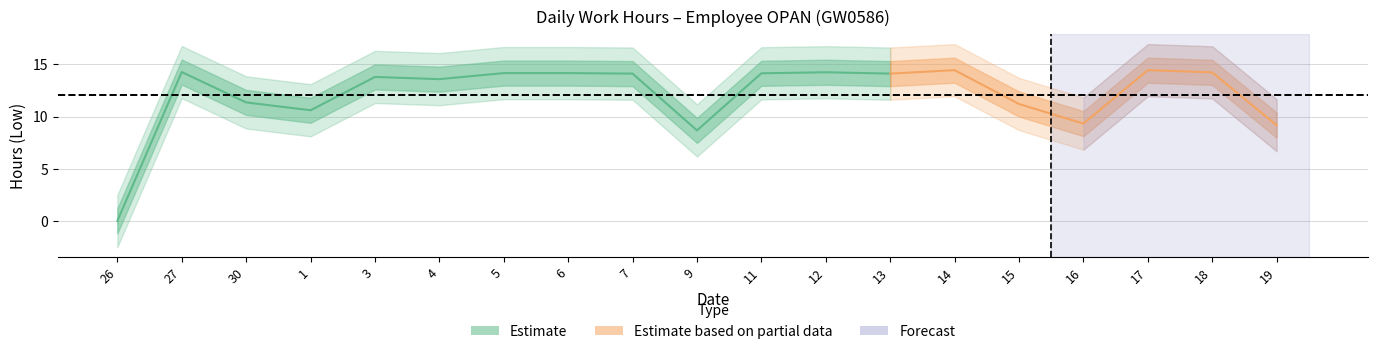

What is the greatest value displayed?

14.4